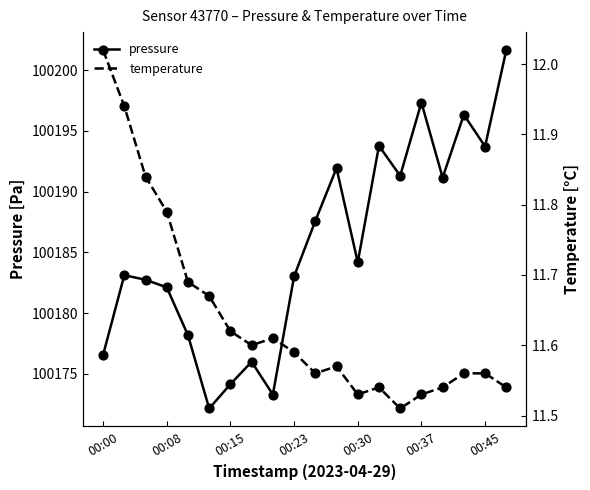

At which category is the sum across all series the highest?

19